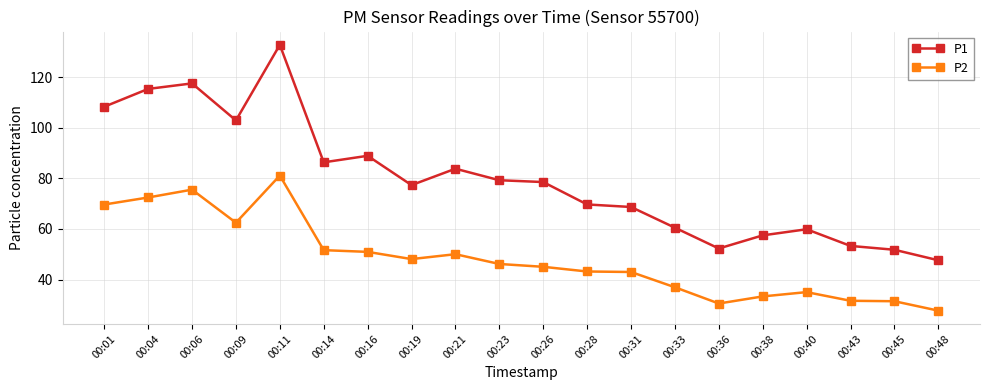

At 00:31, list the series in order from smallest to largest.

P2, P1